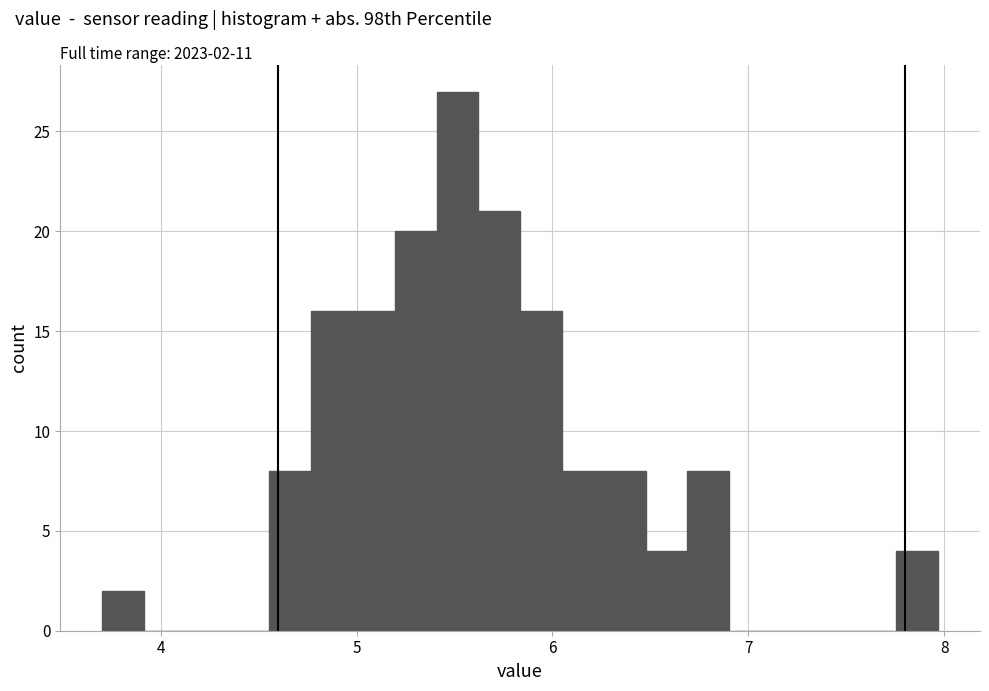

Around what value on the x-axis is the tallest bar? Give the approximate position of its centre, as read against the axis.

5.5